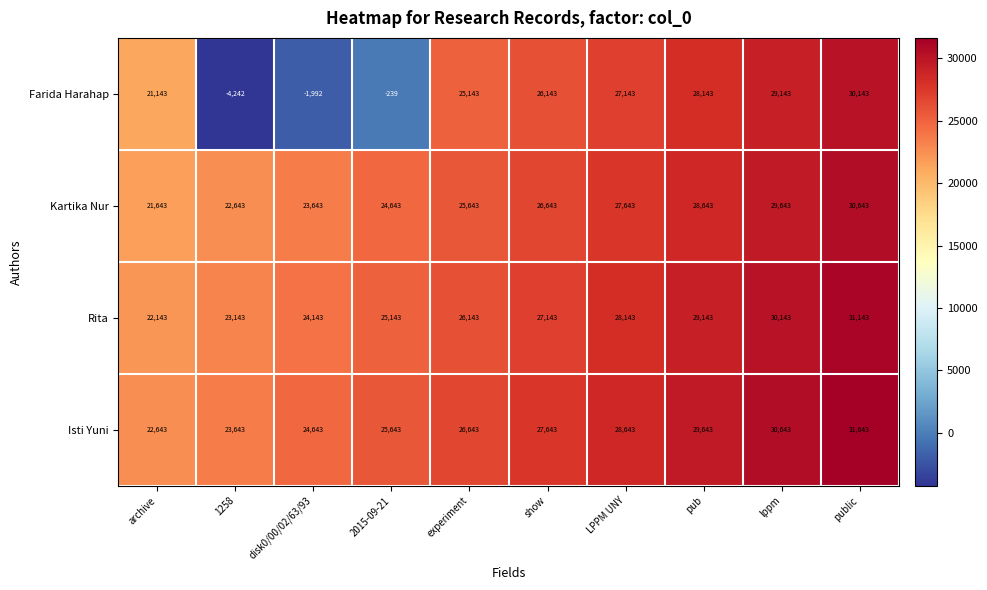

What is the difference between the Kartika Nur values at disk0/00/02/63/93 and lppm?

6000